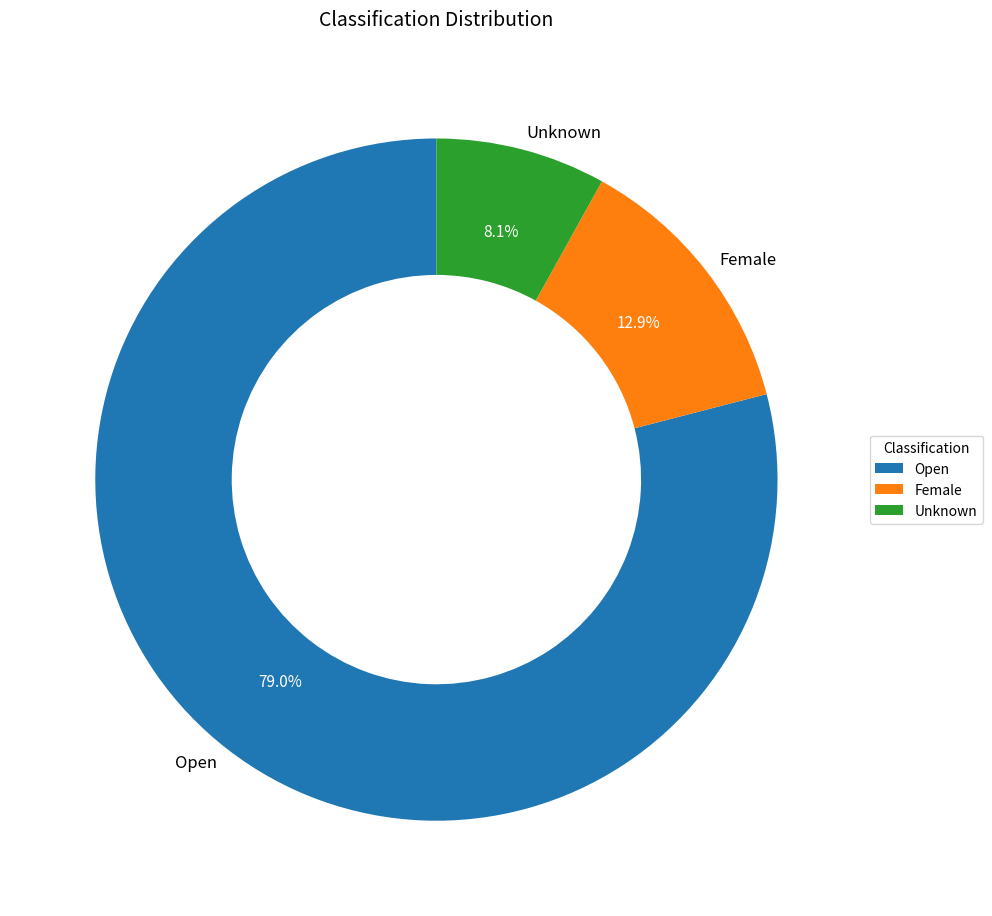

Do Unknown and Open together represent more than half of the pie?

Yes